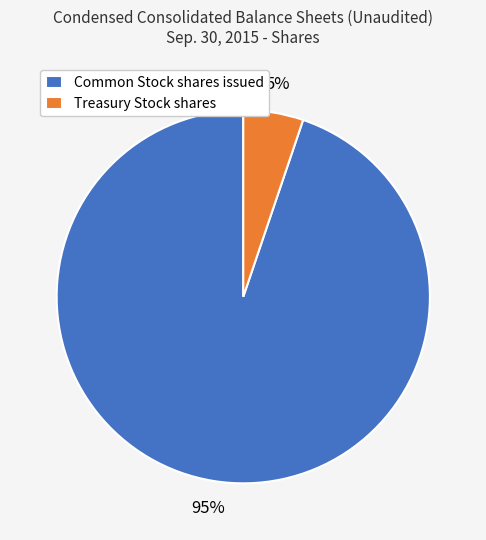

Combined, do Treasury Stock shares and Common Stock shares issued account for over 50%?

Yes